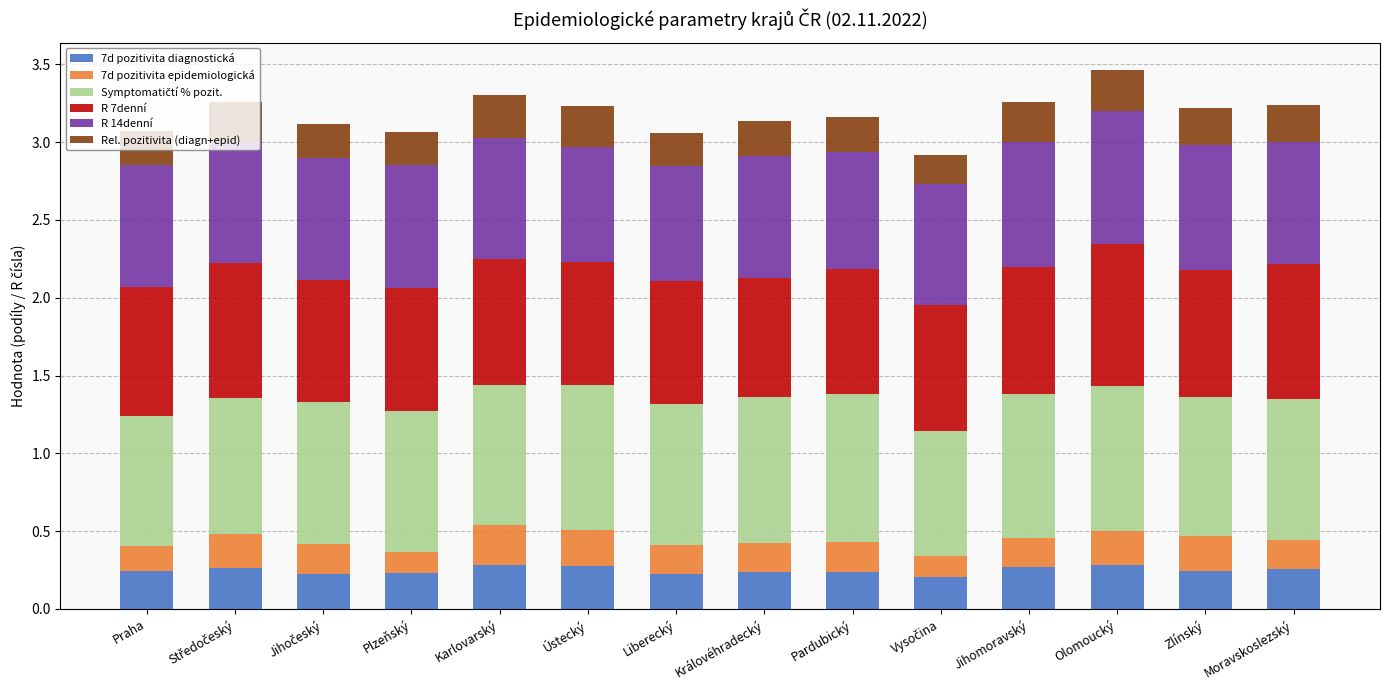

What is the total value across all series at Ústecký?

3.2